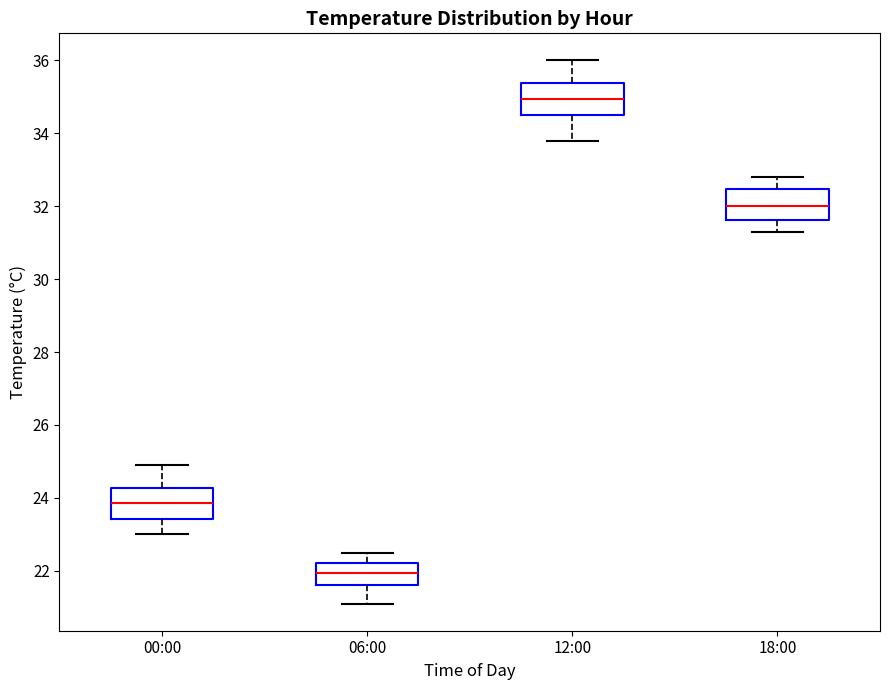

Where is the upper edge of the box for 12:00 on the y-axis? The values are not printed on the chart, so give them approximately, as read against the axis.

35.4